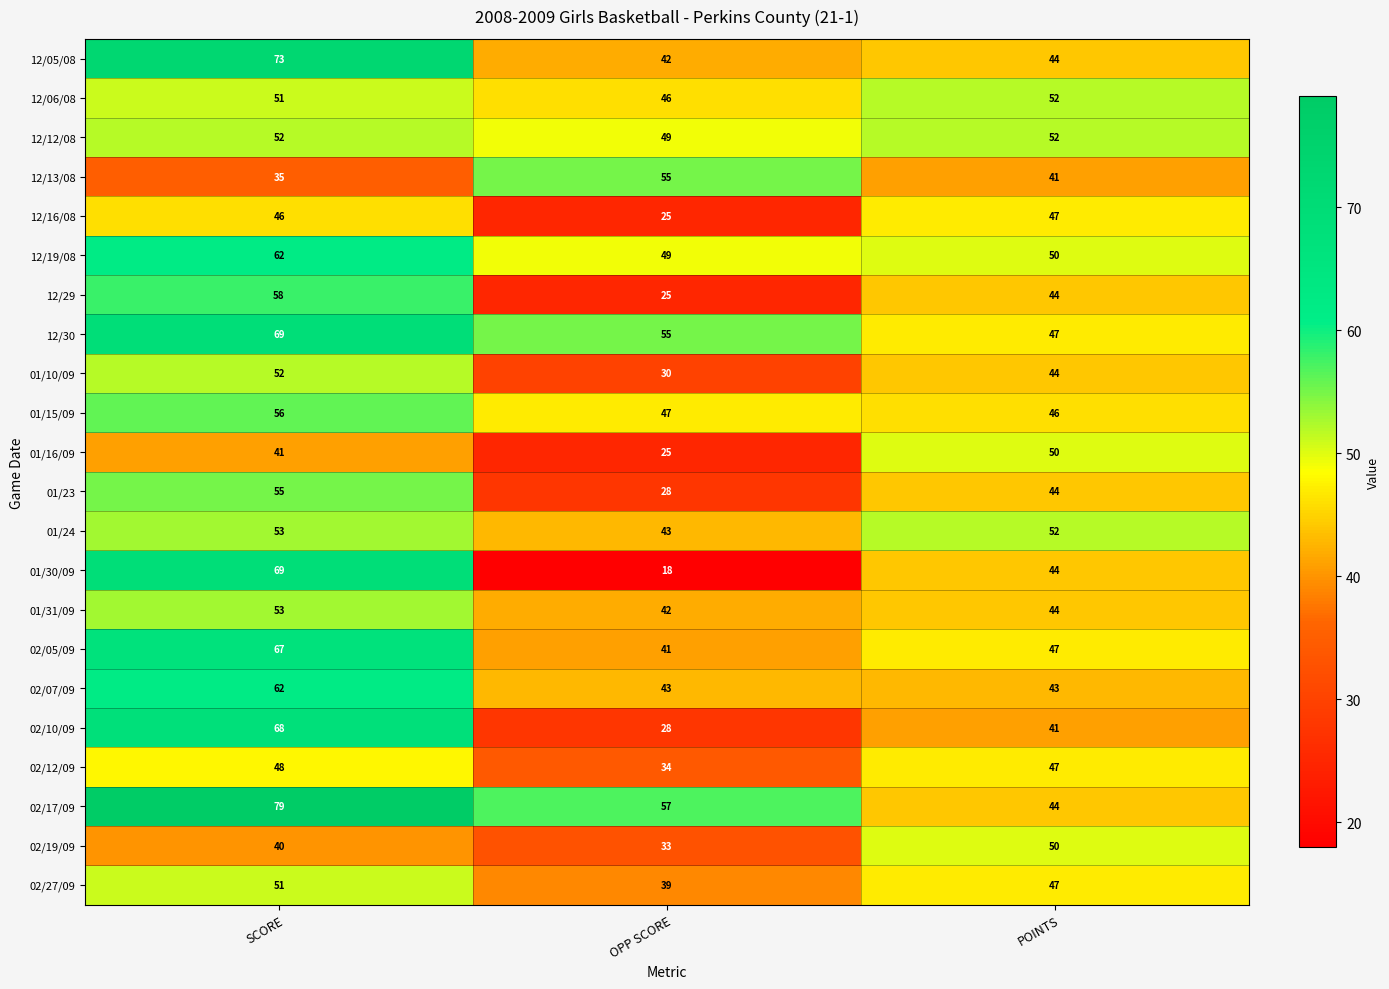

What is the difference between the maximum and minimum values in the 02/17/09 series?

35